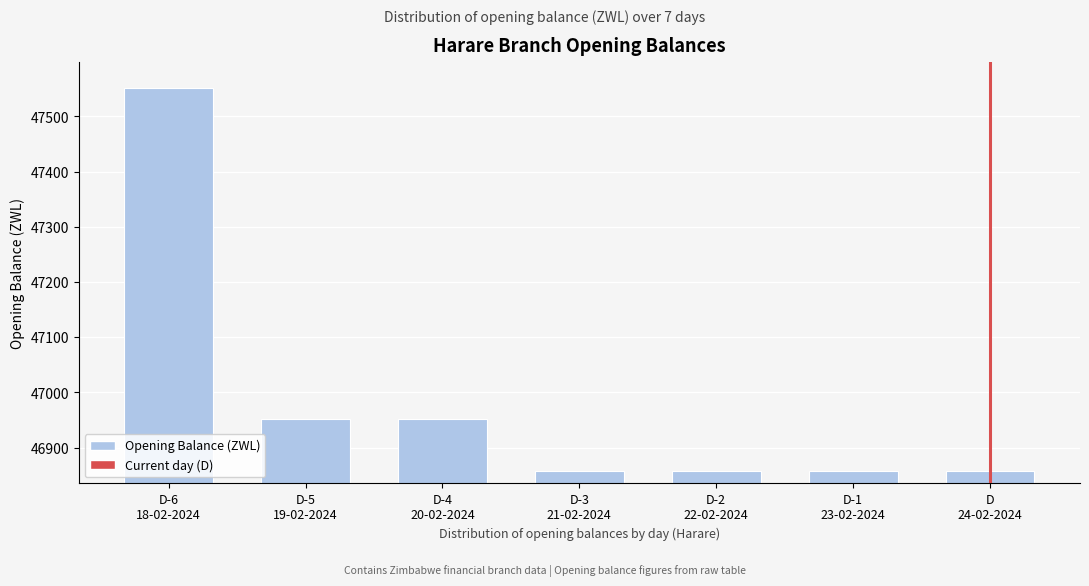

Reading left to right, transcribe all the data shown in this chart.

47550.8	46951.5	46951.5	46858.3	46858.3	46858.3	46858.3